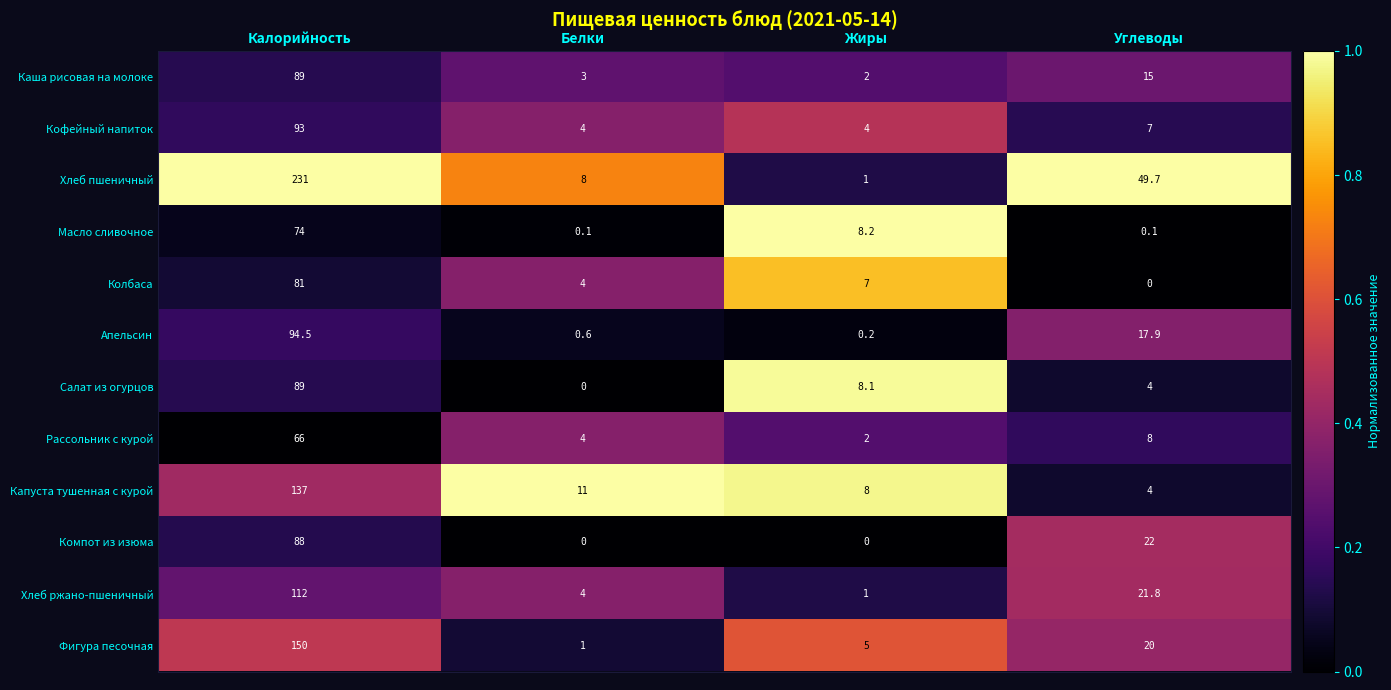

The value of Апельсин at Калорийность is 153.5. True or false?

False